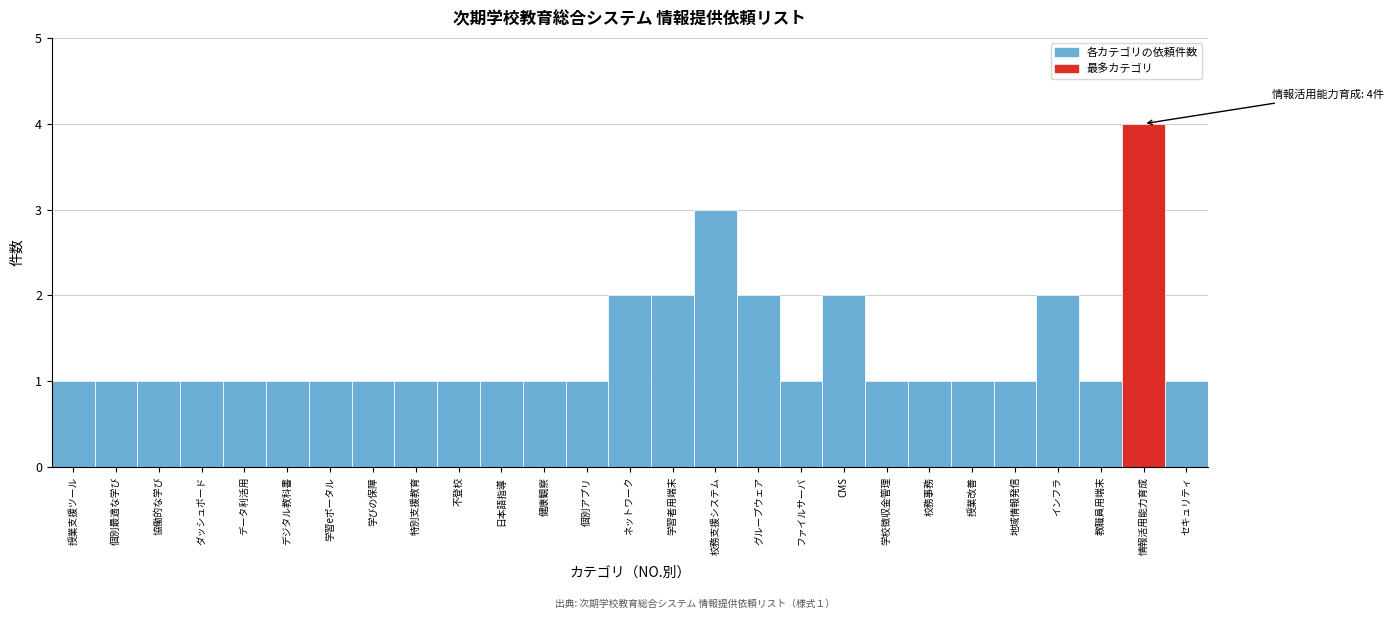

Reading left to right, list all the values displayed in this chart.

授業支援ツール=1	個別最適な学び=1	協働的な学び=1	ダッシュボード=1	データ利活用=1	デジタル教科書=1	学習eポータル=1	学びの保障=1	特別支援教育=1	不登校=1	日本語指導=1	健康観察=1	個別アプリ=1	ネットワーク=2	学習者用端末=2	校務支援システム=3	グループウェア=2	ファイルサーバ=1	CMS=2	学校徴収金管理=1	校務事務=1	授業改善=1	地域情報発信=1	インフラ=2	教職員用端末=1	情報活用能力育成=4	セキュリティ=1